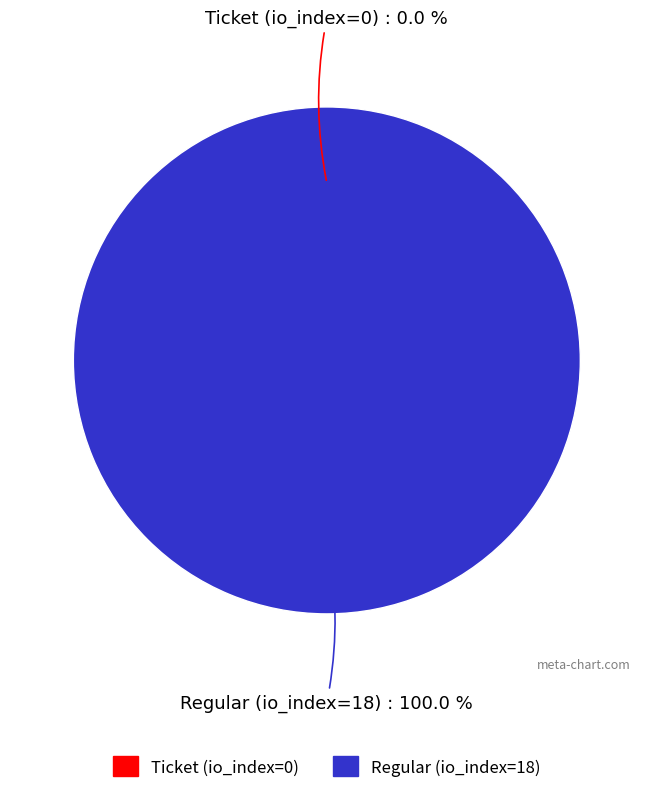

What is the largest slice in the pie chart?

Regular (io_index=18)